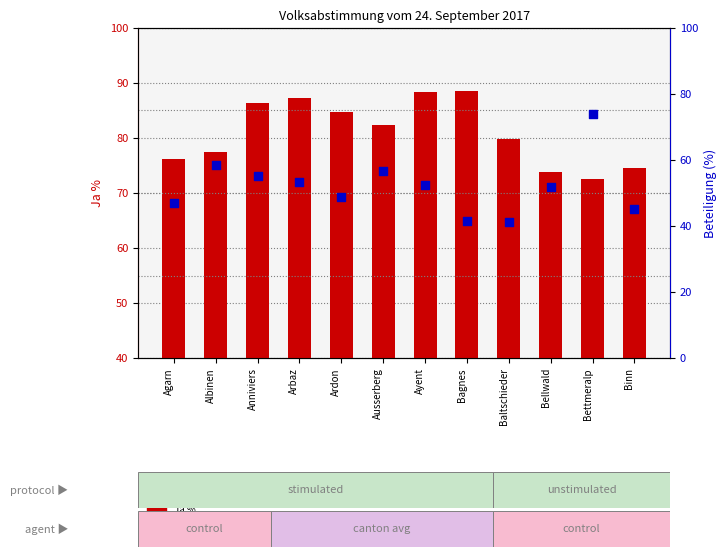

Which series has the largest total across all categories?

Ja %